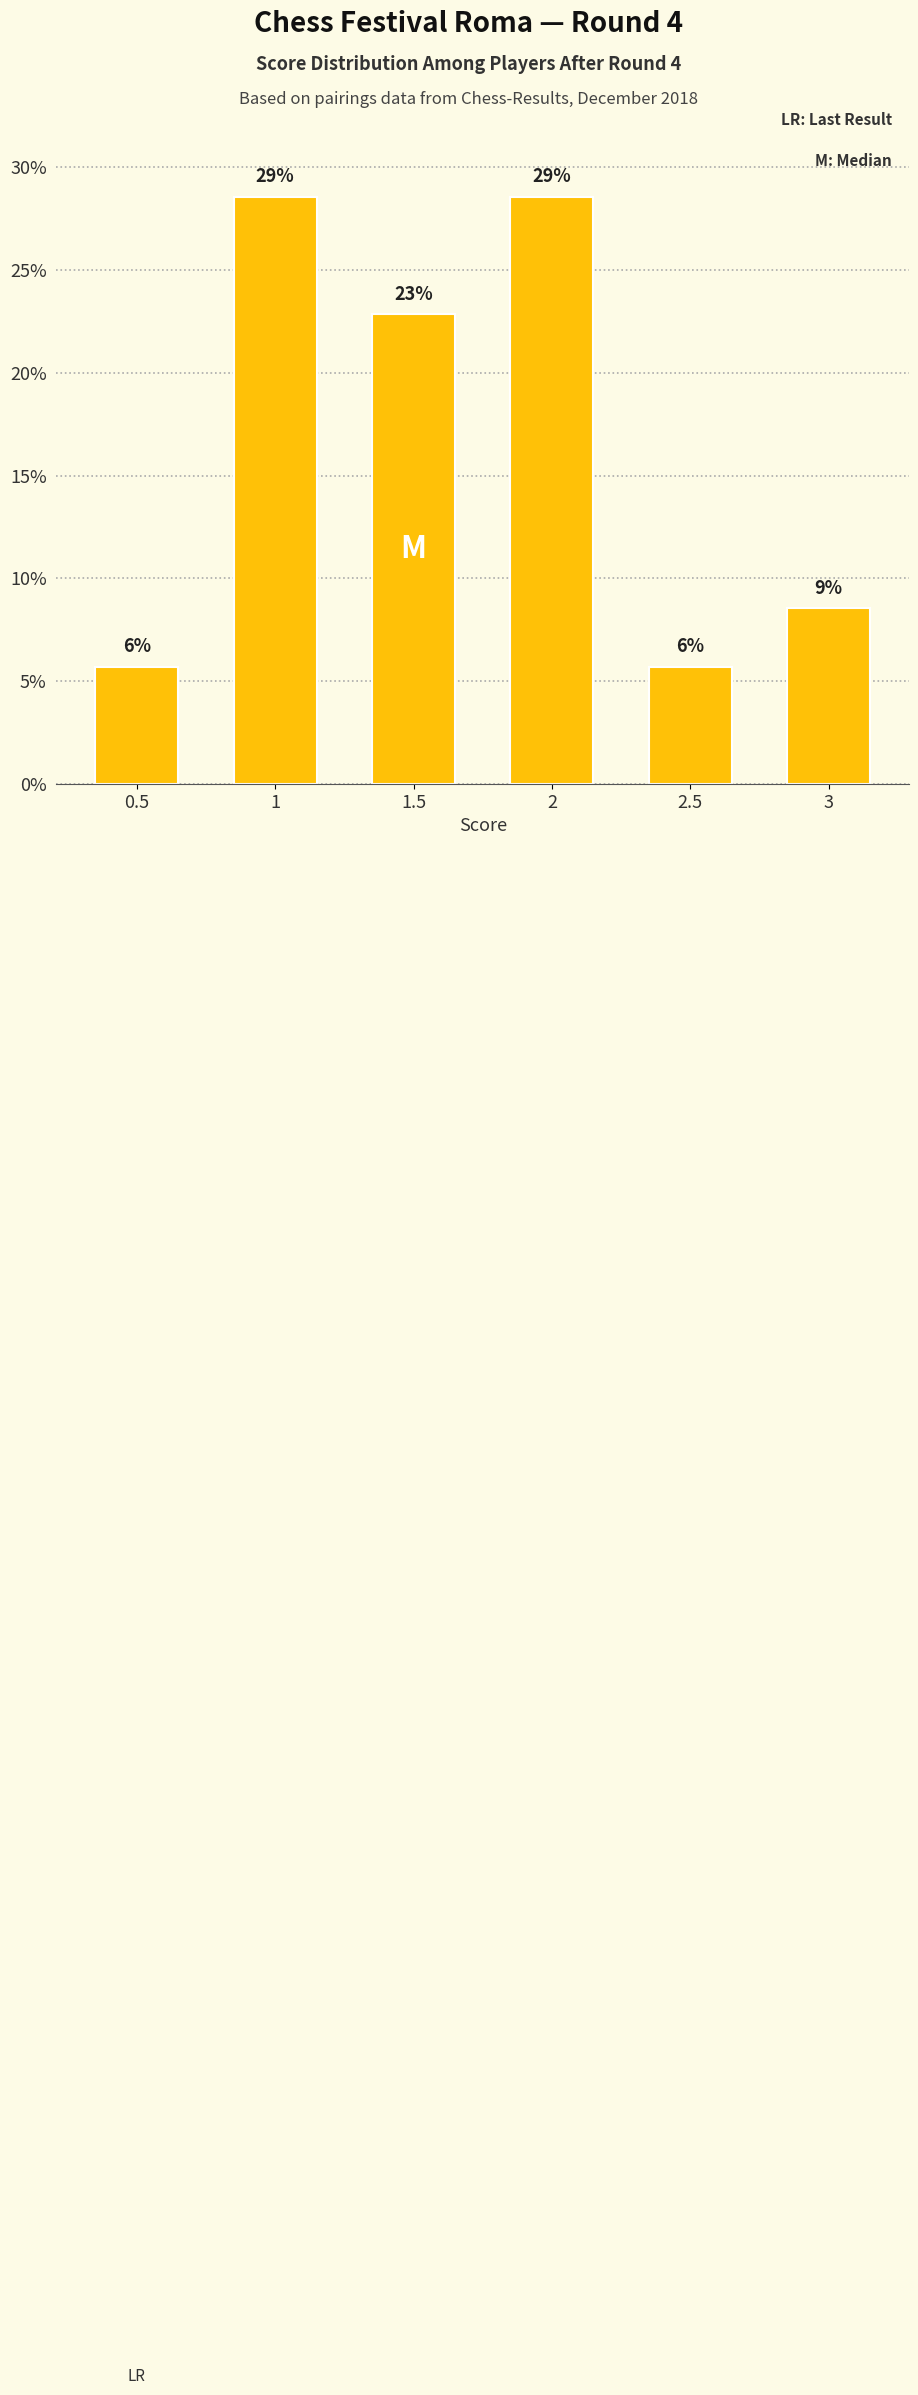

Does the chart contain any negative values?

No